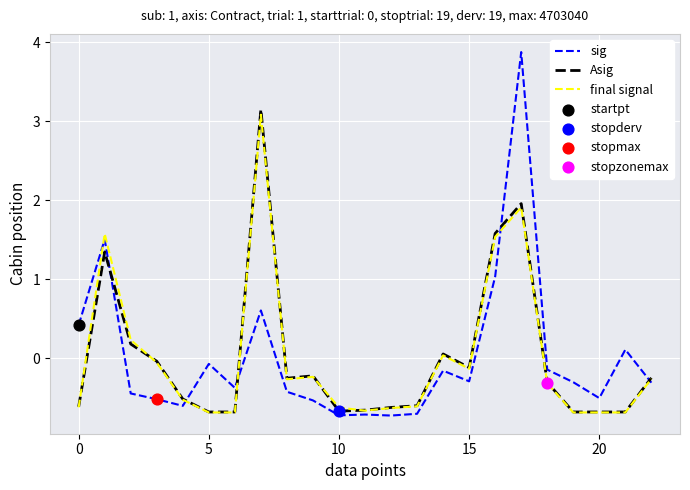

What is the minimum value for sig?

-0.7